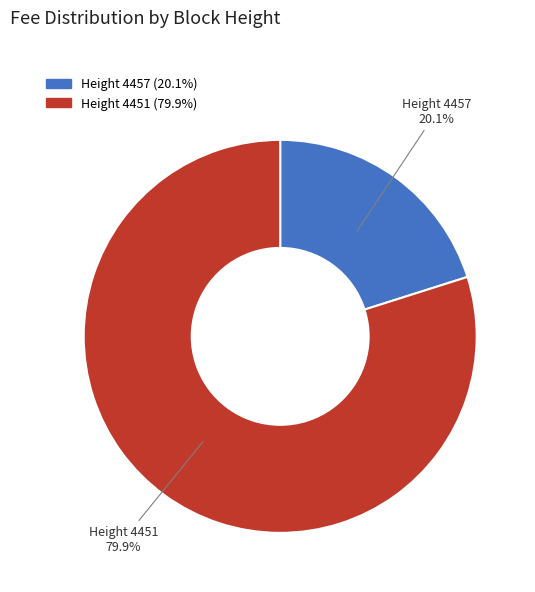

Which category accounts for the majority?

Height 4451